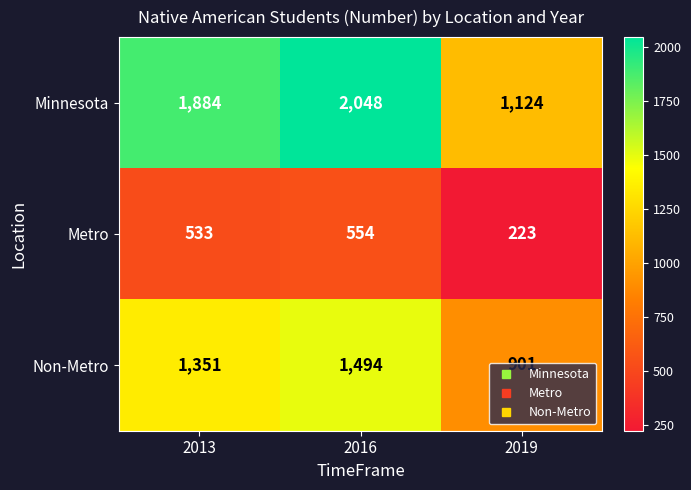

What is the average value of the Non-Metro series?

1249